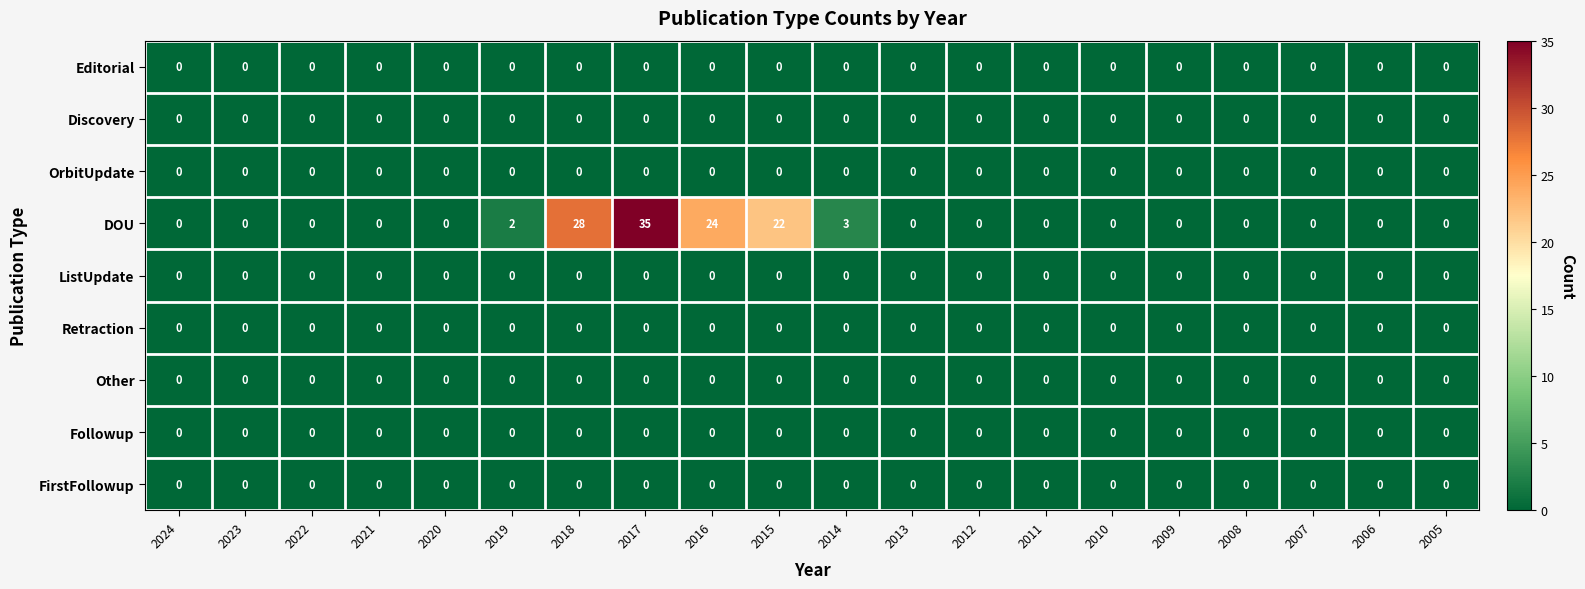

Which series has the largest total across all categories?

DOU